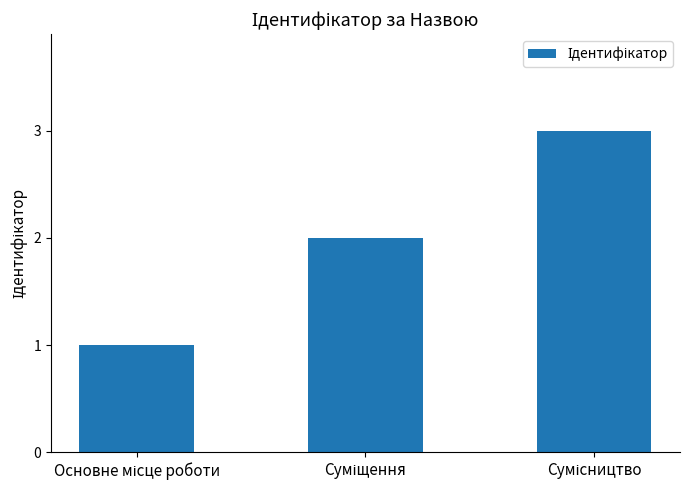

What is the greatest value displayed?

3